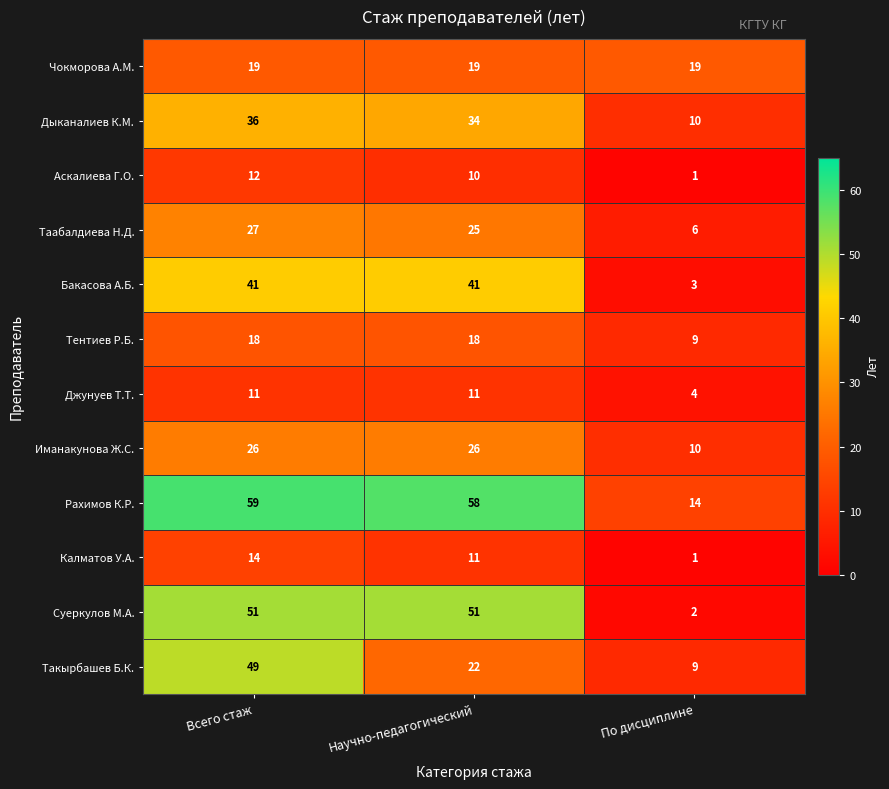

At which category is the sum across all series the highest?

Всего стаж